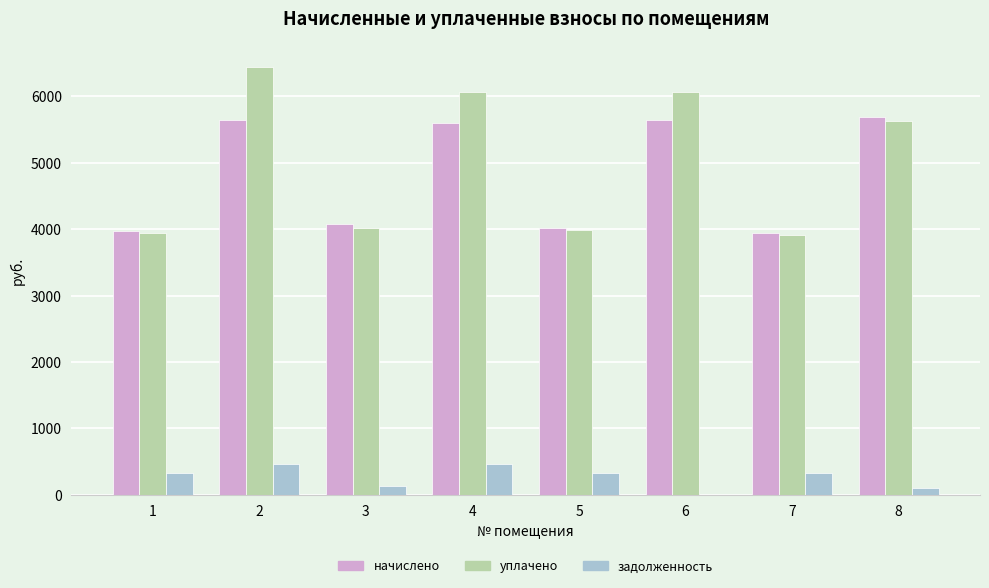

The value of задолженность at 1 is 331.0. True or false?

True